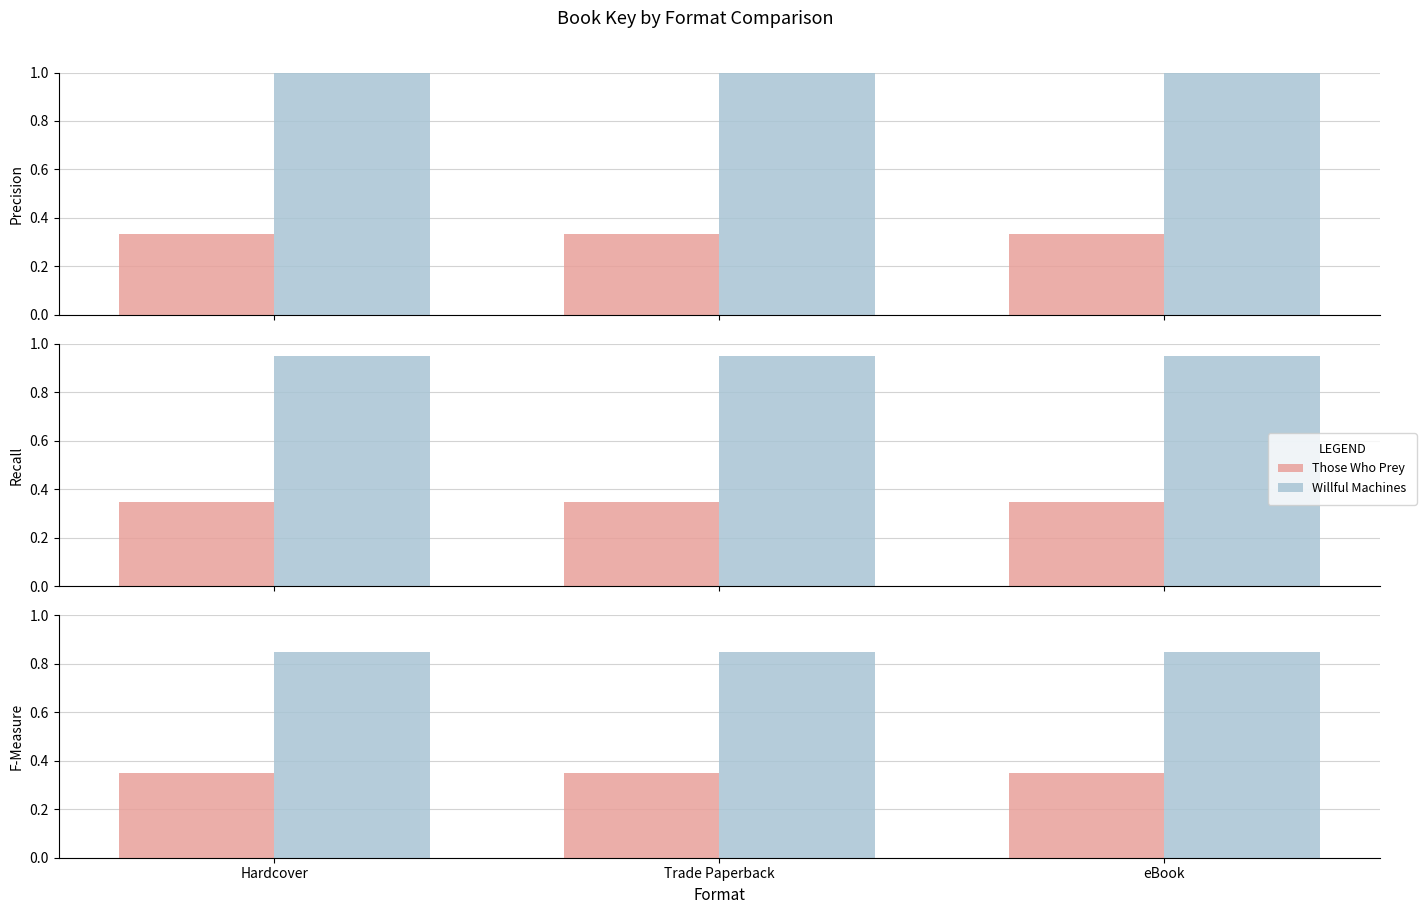

What position from the left is eBook?

3